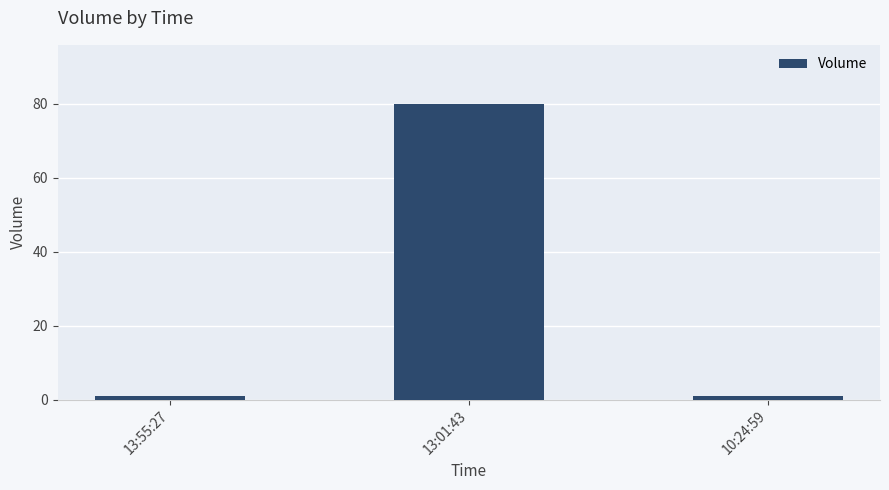

Are the bars horizontal?

No